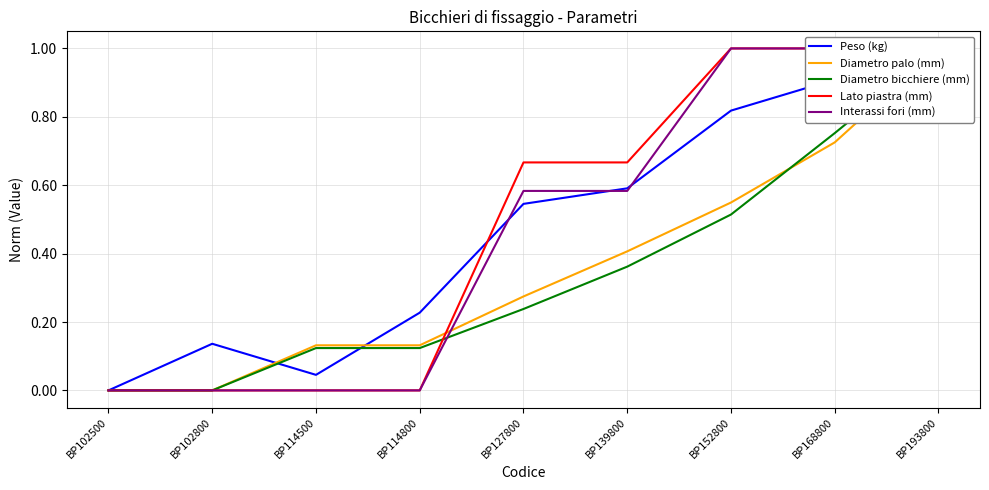

Between which two adjacent categories do Lato piastra (mm) and Diametro palo (mm) first intersect?

BP114800 and BP127800